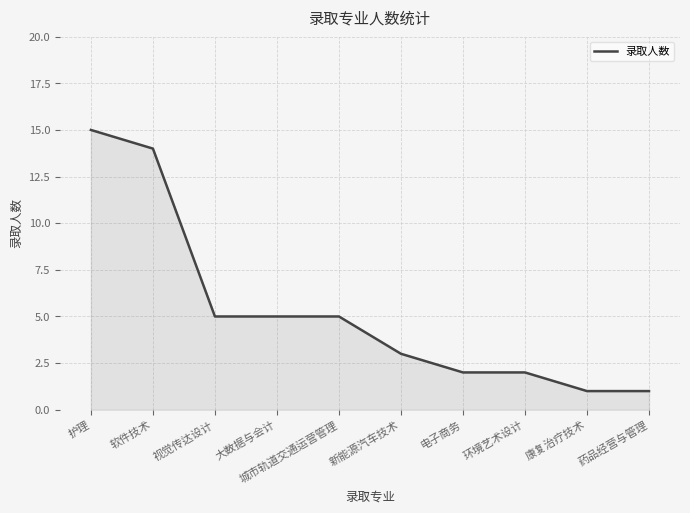

Read the value at 大数据与会计.

5